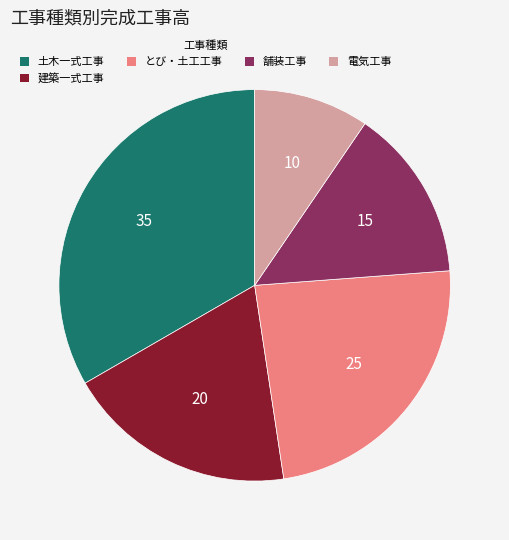

Which has a higher value, 電気工事 or とび・土工工事?

とび・土工工事